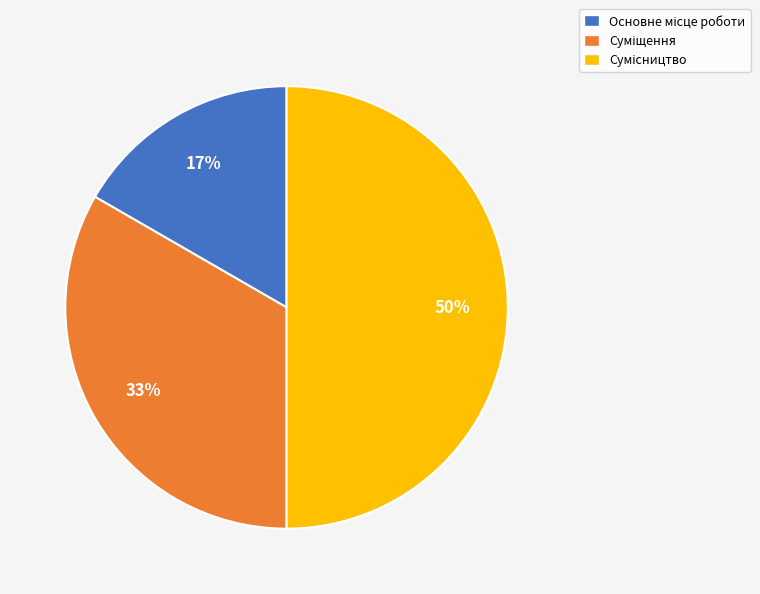

To the nearest percent, what is the difference between the largest and smallest slice percentages?

33%